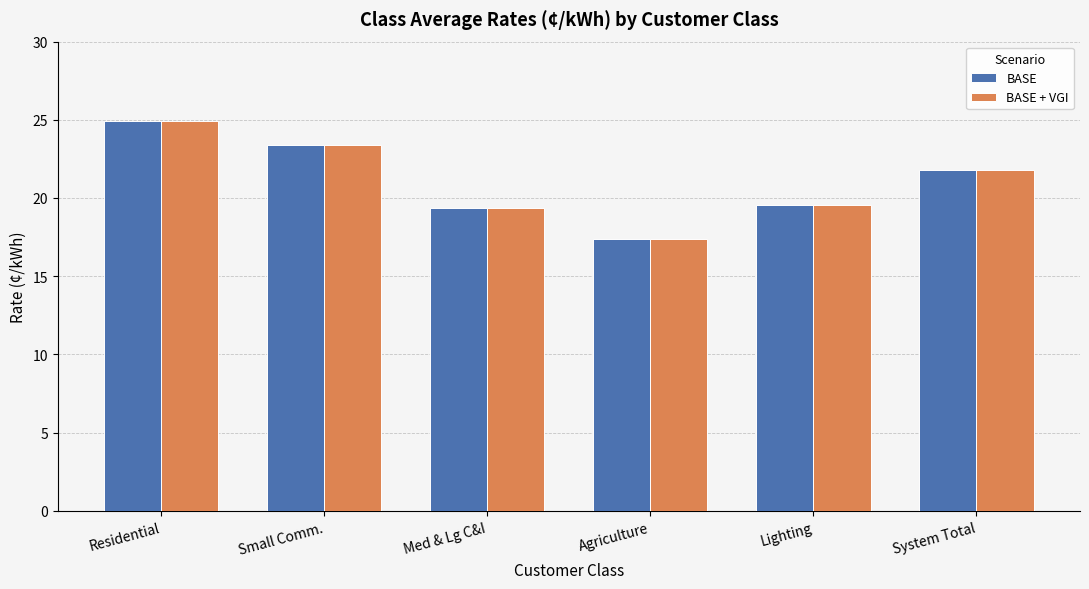

What is the sum of all BASE values?

126.4